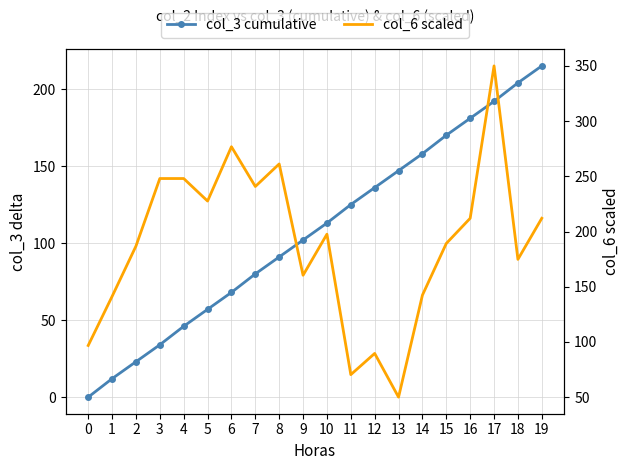

Count the number of categories in the chart.

20